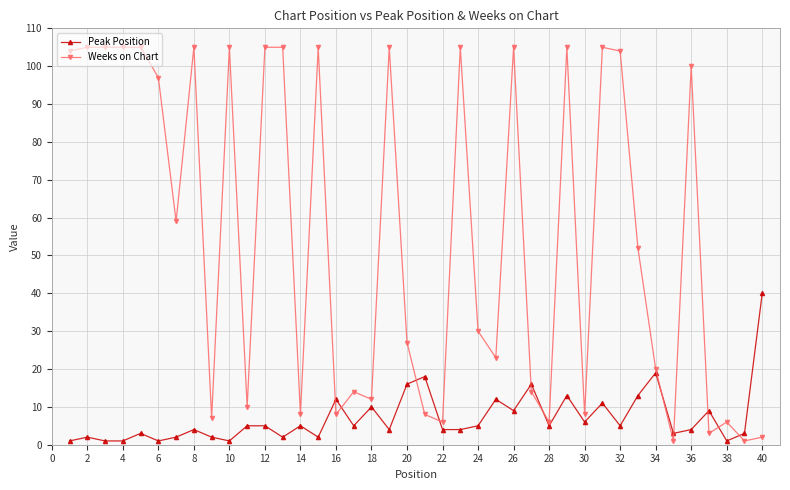

At how many categories does at least one series exceed 45?

20